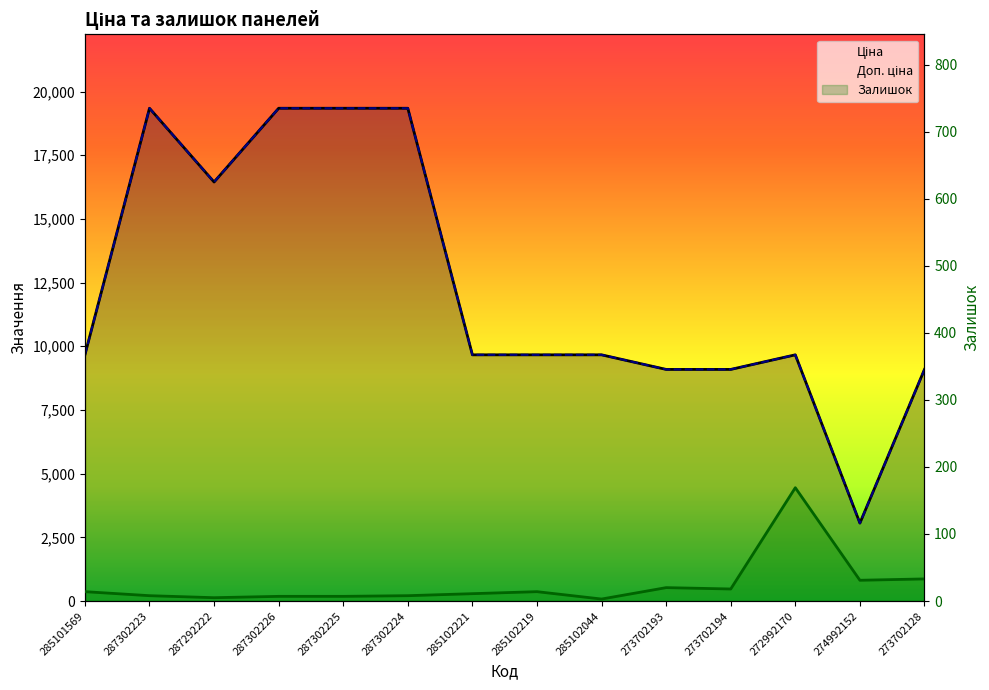

How many interior local peaks does the Залишок series have?

3